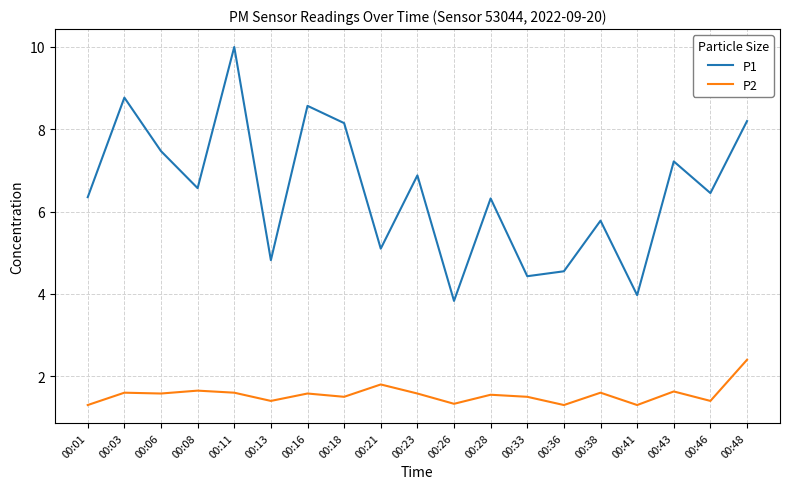

The value of P1 at 00:38 is 1.3. True or false?

False